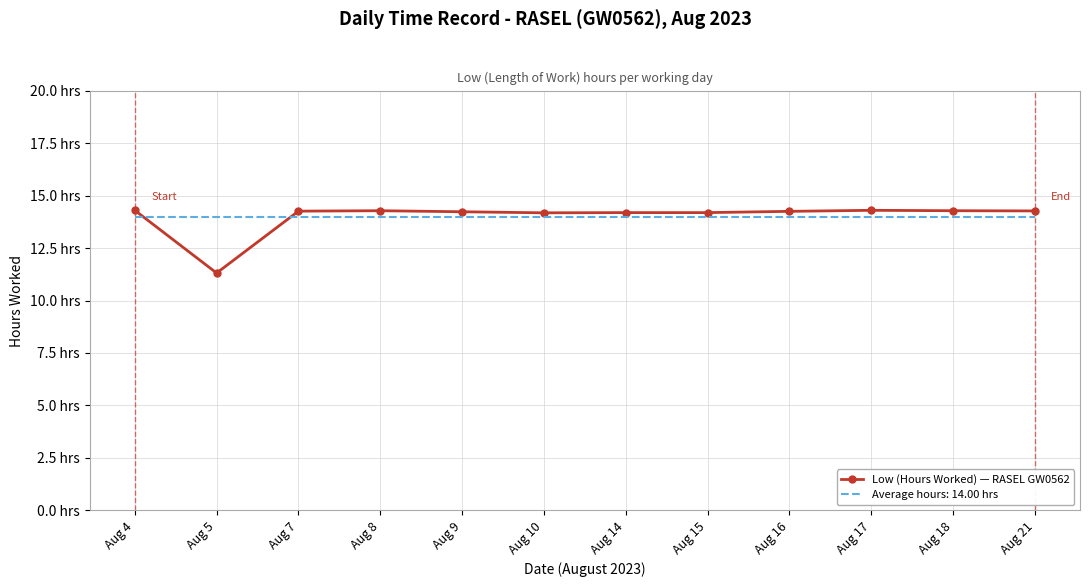

Which category has the lowest value across all series?

Aug 5